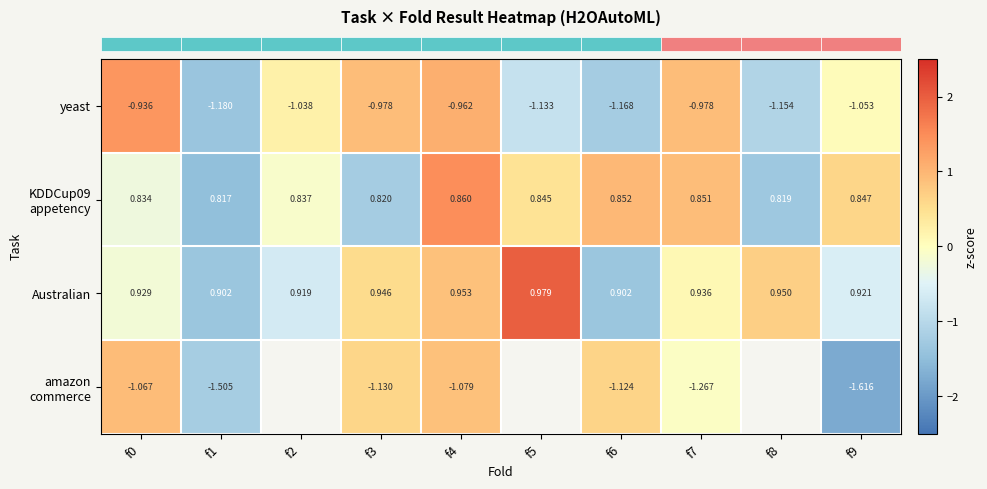

List the series in order of their peak value, highest first.

row_2, row_1, row_0, row_3